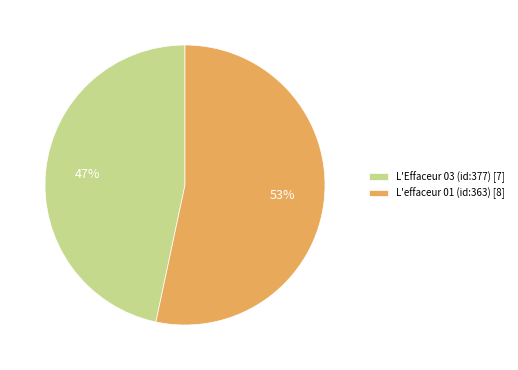

To the nearest percent, what is the combined percentage of L'effaceur 01 (id:363) and L'Effaceur 03 (id:377)?

100%